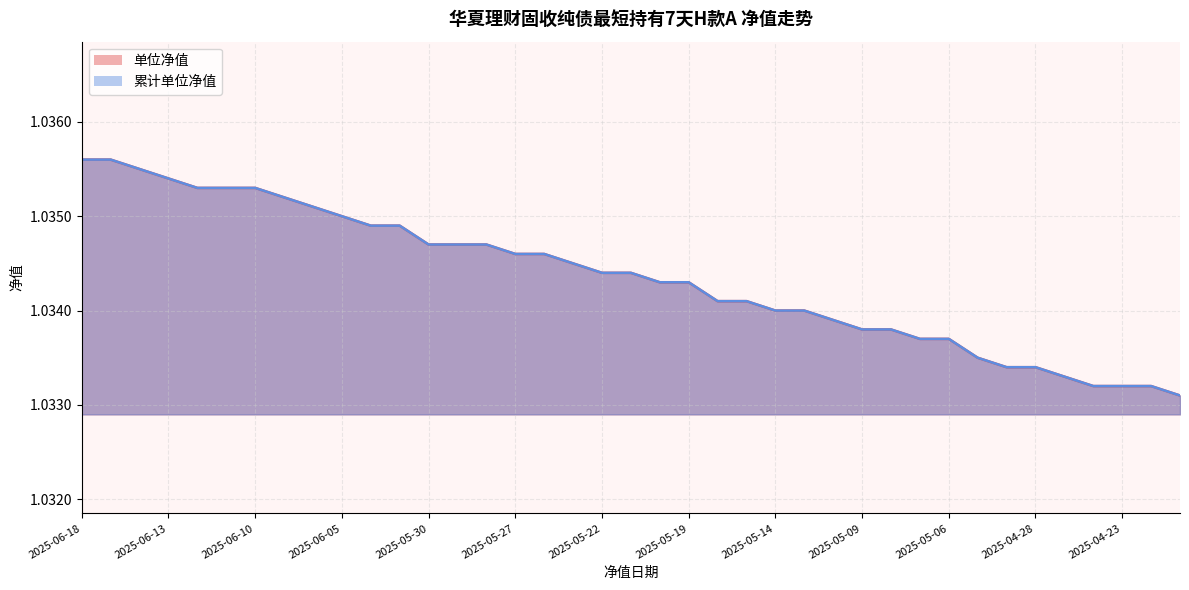

Reading left to right, what are all the values shown in this chart?

单位净值: 1.0	1.0	1.0	1.0	1.0	1.0	1.0	1.0	1.0	1.0	1.0	1.0	1.0	1.0	1.0	1.0	1.0	1.0	1.0	1.0	1.0	1.0	1.0	1.0	1.0	1.0	1.0	1.0	1.0	1.0	1.0	1.0	1.0	1.0	1.0	1.0	1.0	1.0	1.0
累计单位净值: 1.0	1.0	1.0	1.0	1.0	1.0	1.0	1.0	1.0	1.0	1.0	1.0	1.0	1.0	1.0	1.0	1.0	1.0	1.0	1.0	1.0	1.0	1.0	1.0	1.0	1.0	1.0	1.0	1.0	1.0	1.0	1.0	1.0	1.0	1.0	1.0	1.0	1.0	1.0